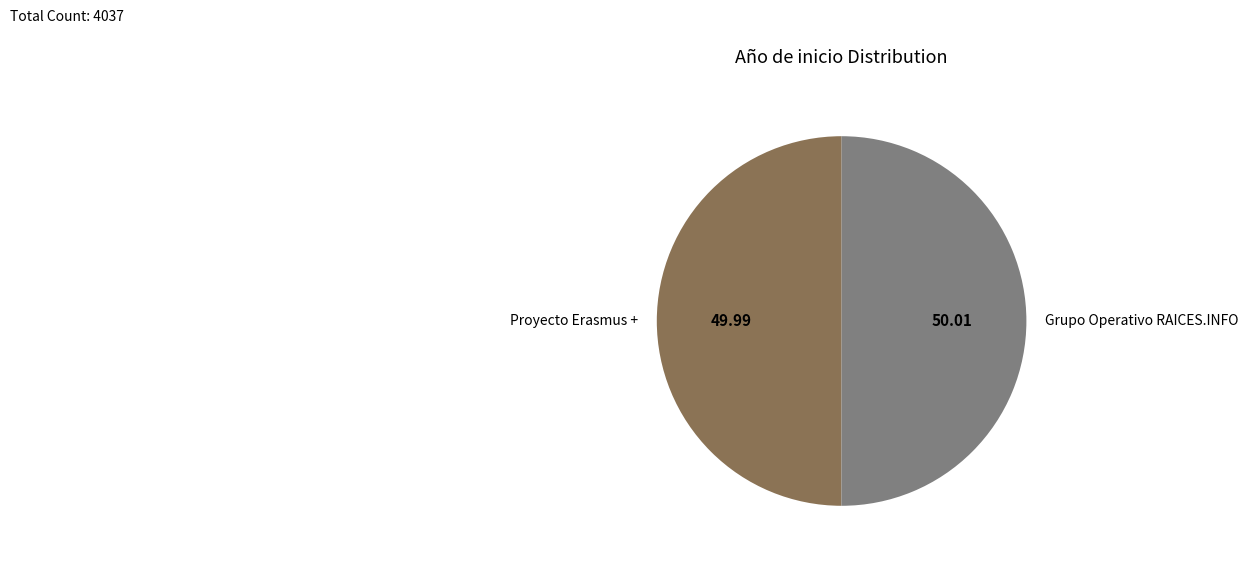

What is the ratio of the value at Proyecto Erasmus + to the value at Grupo Operativo RAICES.INFO?

1.0